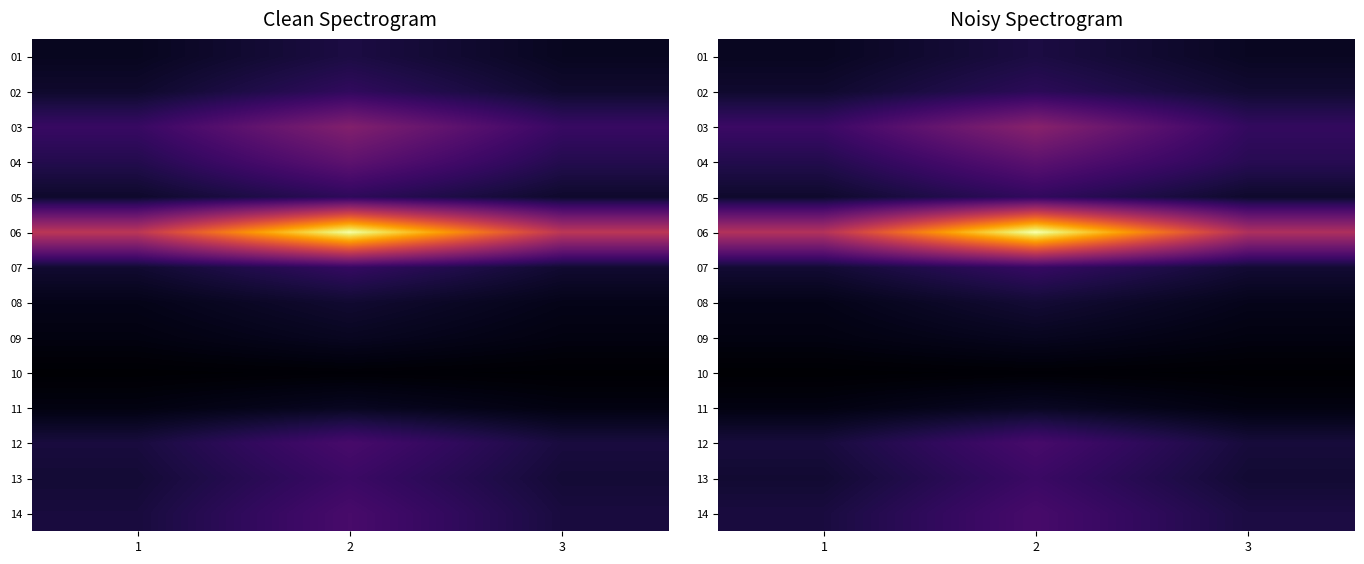

The value of 08 at 3 is 41240.5. True or false?

True